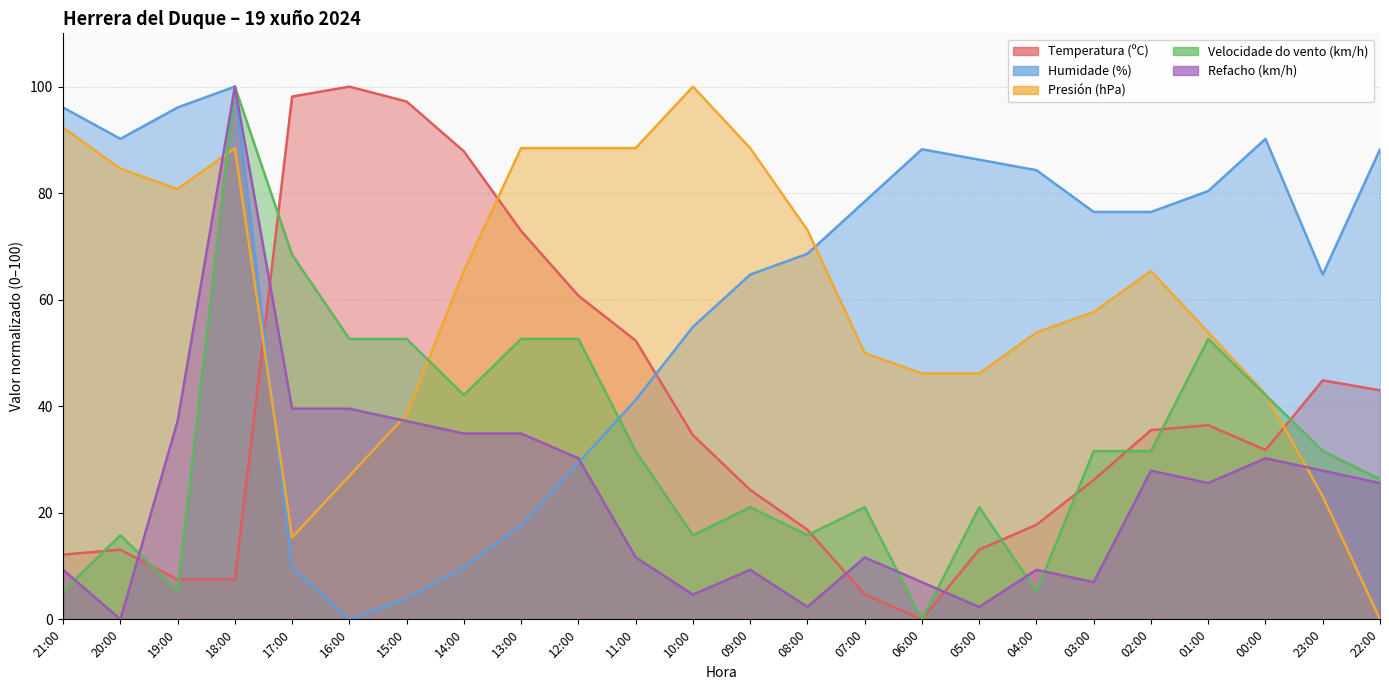

At which category is the sum across all series the highest?

18:00